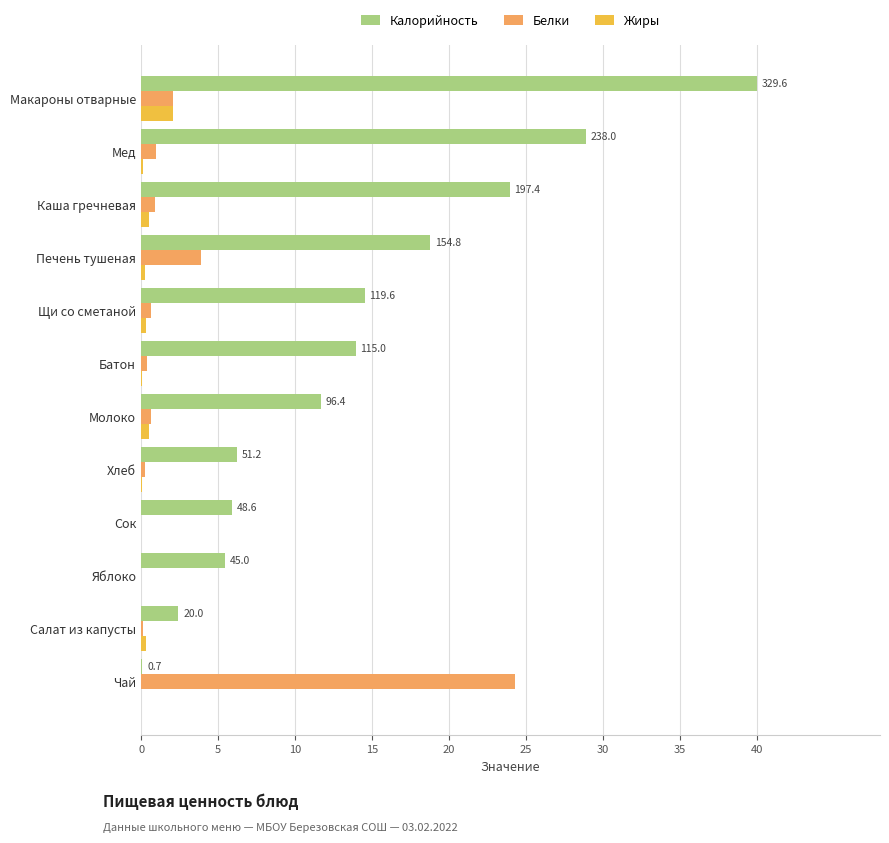

Count the number of categories in the chart.

12